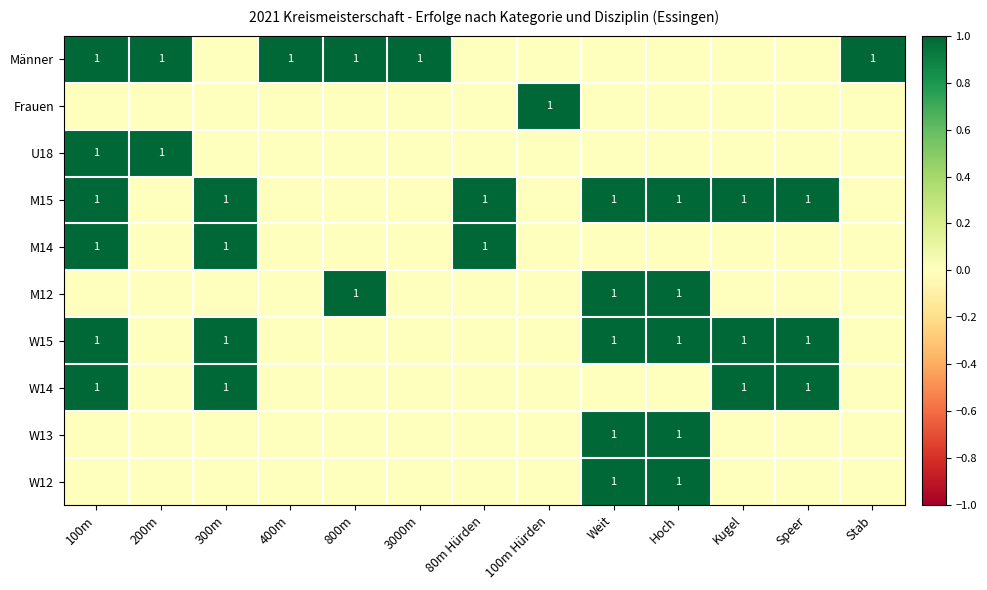

True or false: Männer has a value of 2 at 100m.

False